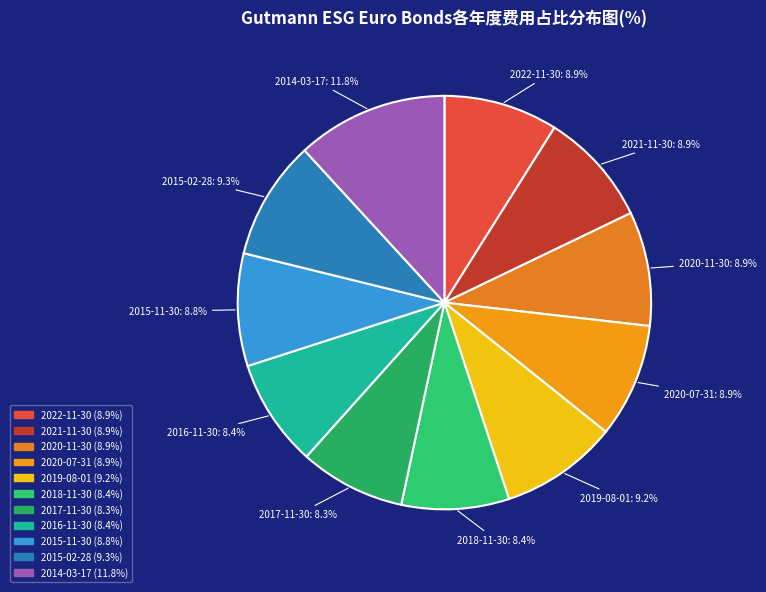

Which slice is the largest?

2014-03-17